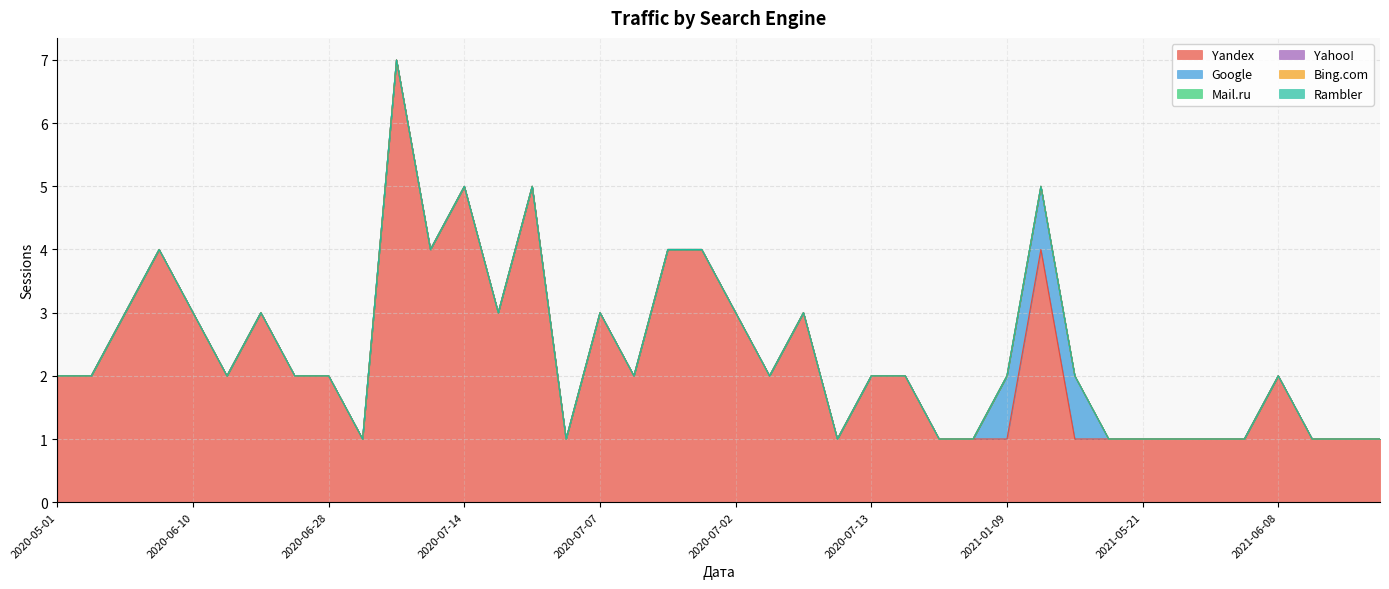

Which has a higher value, 2021-02-05 or 2021-05-27?

2021-02-05